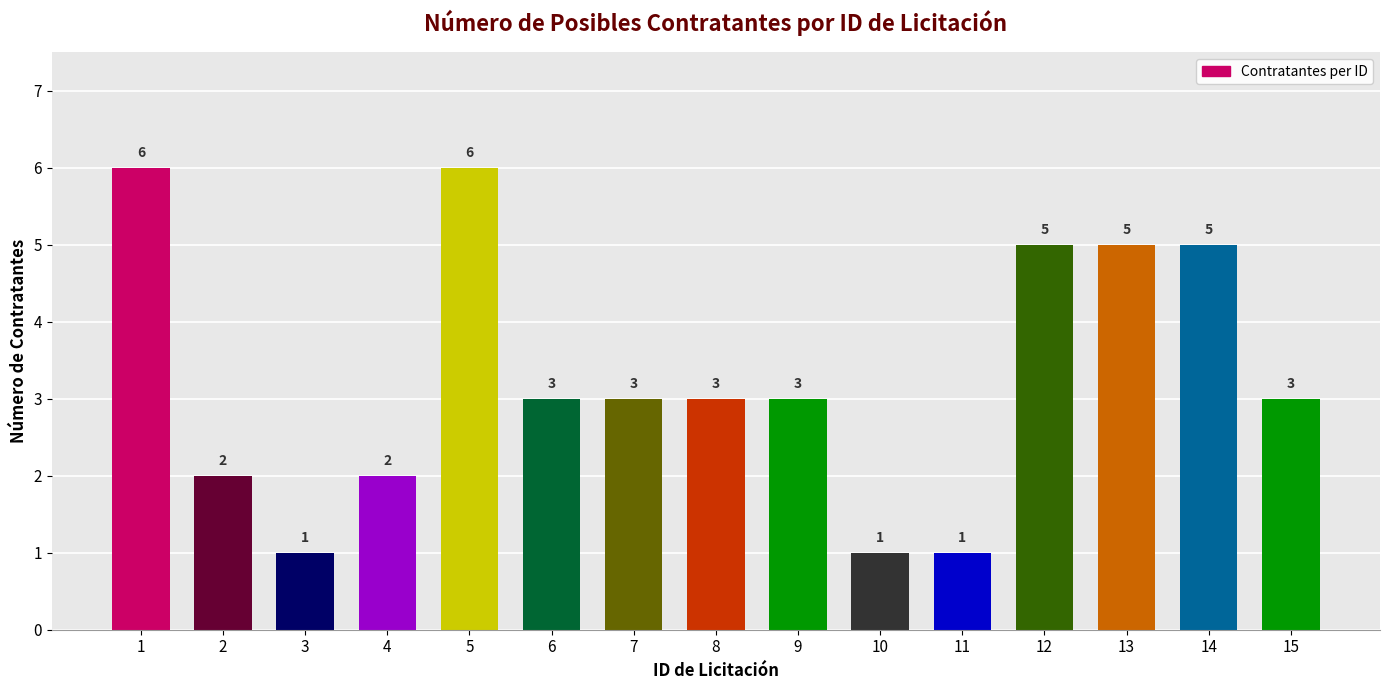

Reading left to right, transcribe all the data shown in this chart.

6	2	1	2	6	3	3	3	3	1	1	5	5	5	3